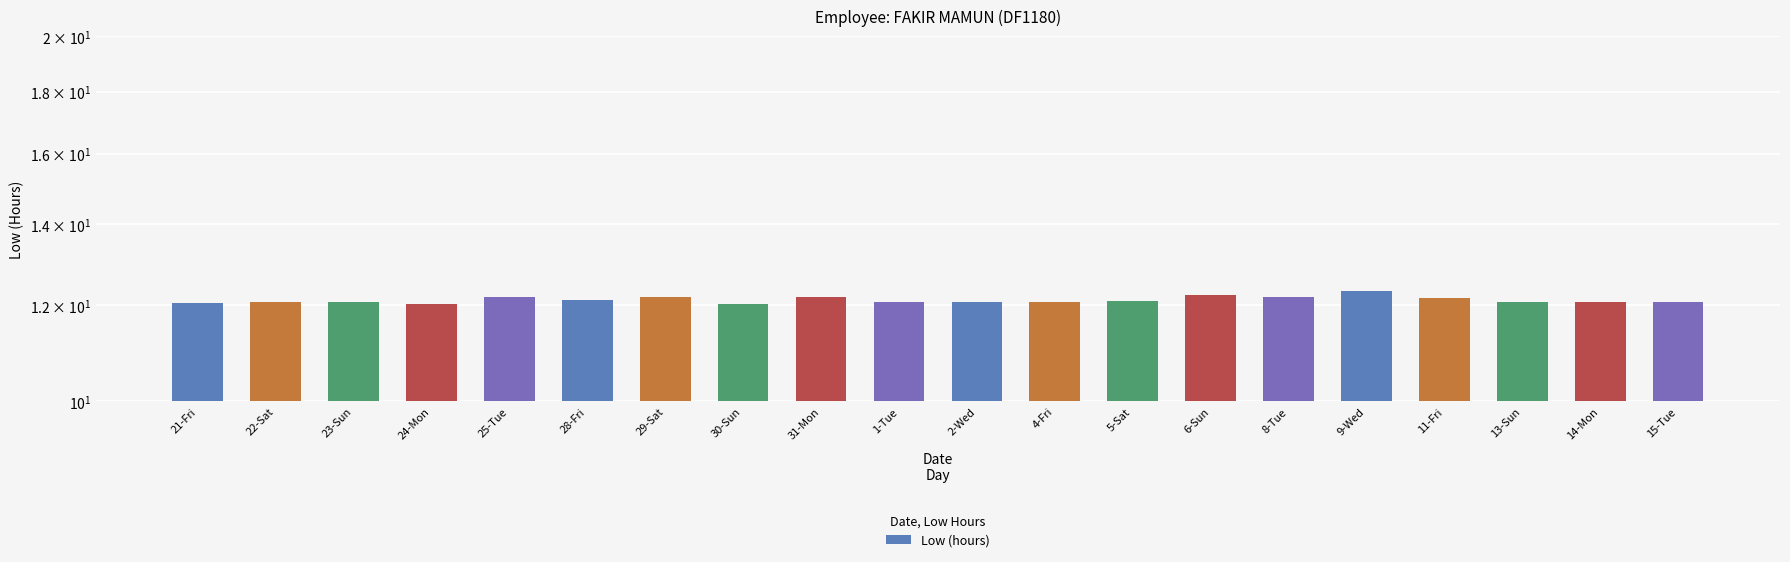

Count the values in the range 12 to 13.

20